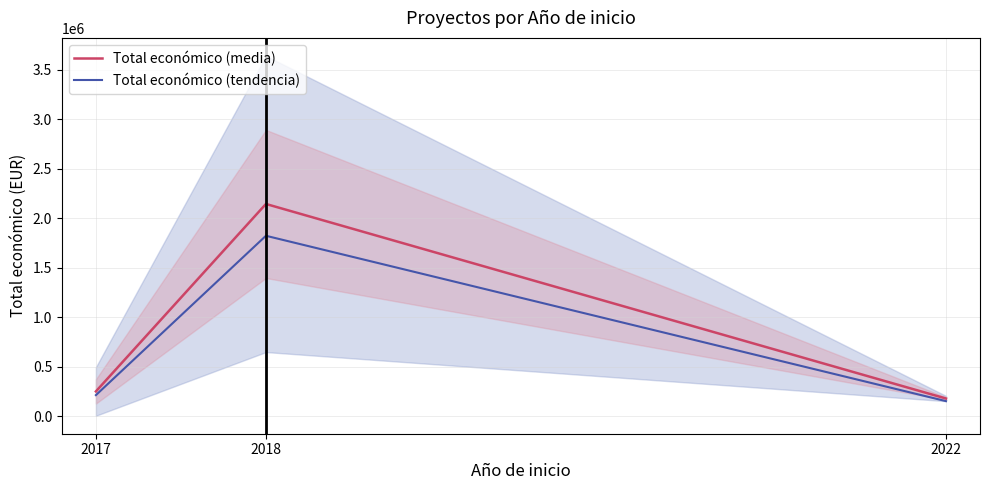

Is the value of Total económico (media) at 2017 greater than the value of Total económico (tendencia) at 2022?

Yes